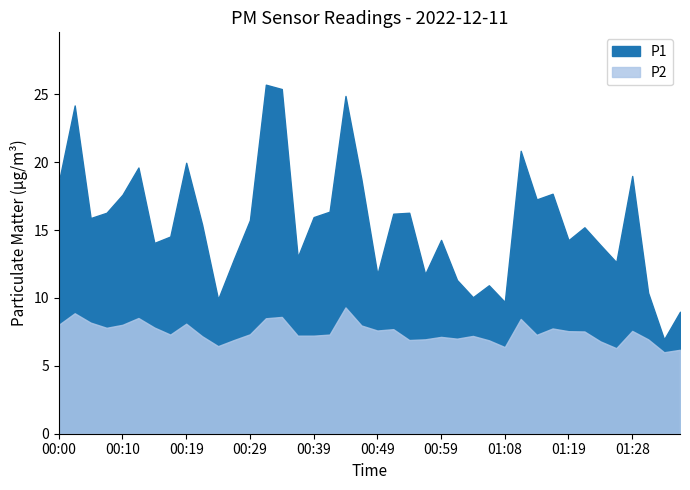

What is the smallest value displayed?

6.0